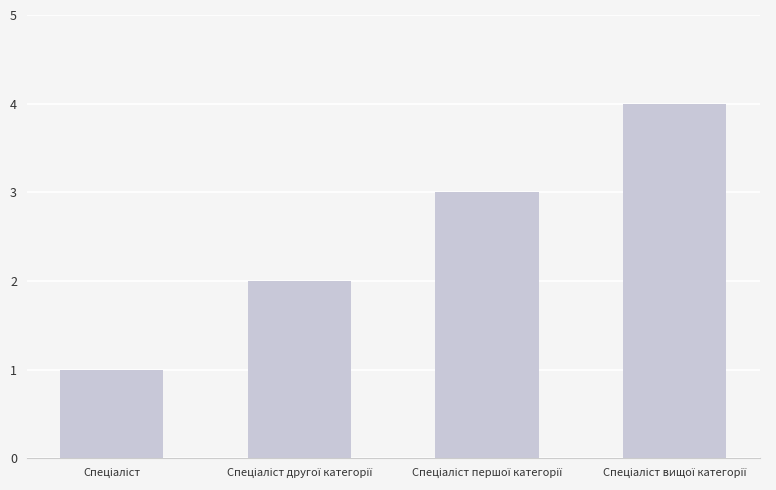

What is the difference between the maximum and minimum values?

3